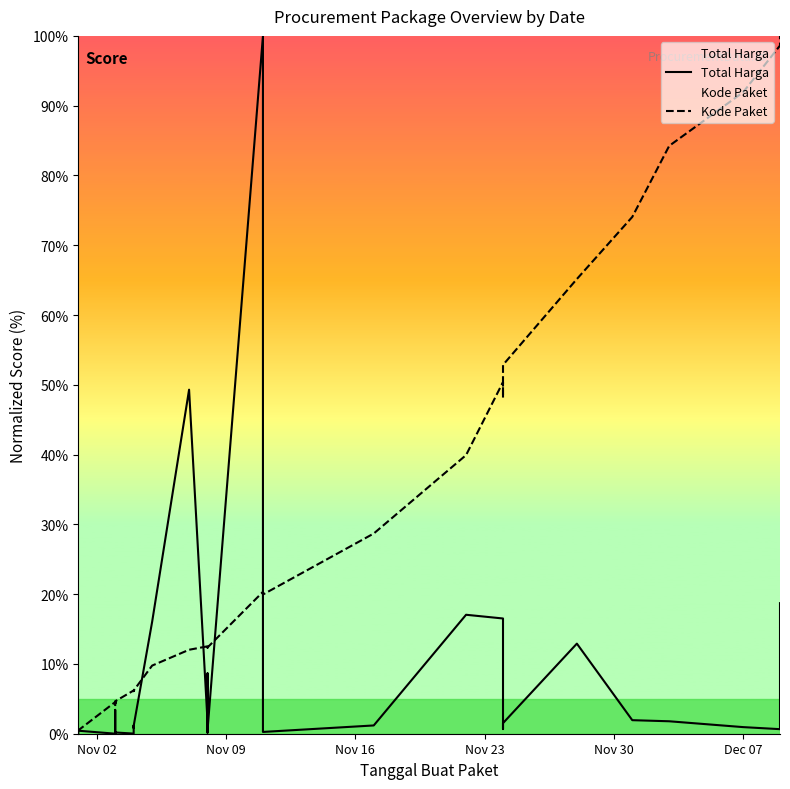

How many data points in Kode Paket are above 12?

20